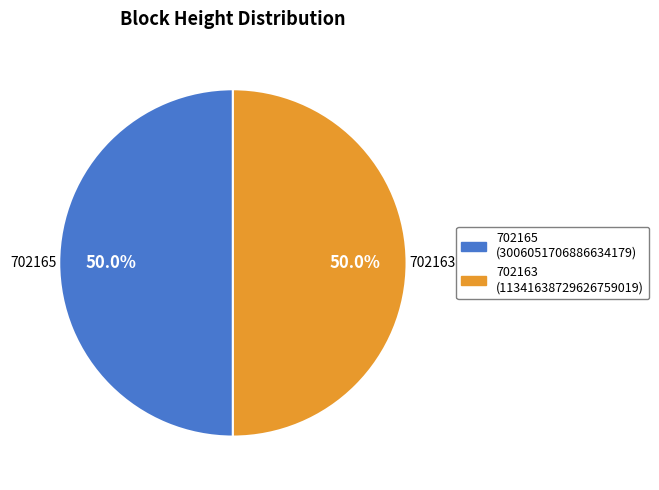

Approximately how many times larger is the value at 702163 compared to 702165?

1.0